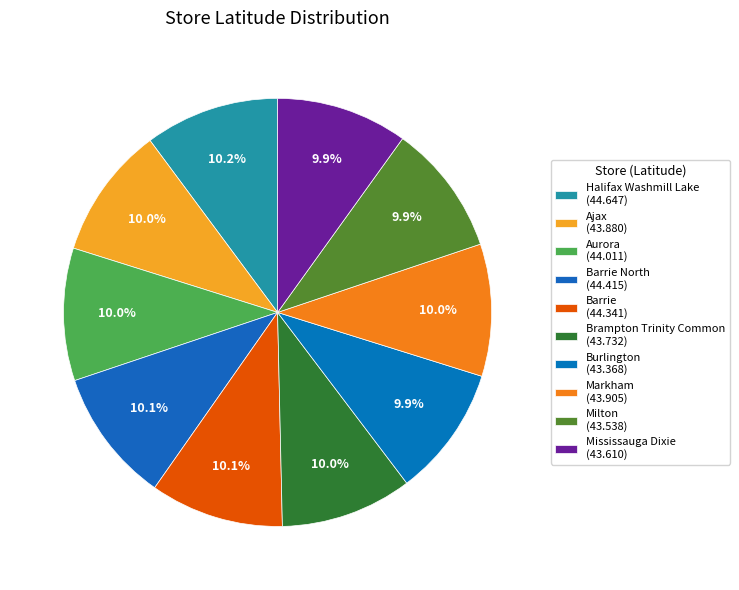

How many segments does this pie chart have?

10